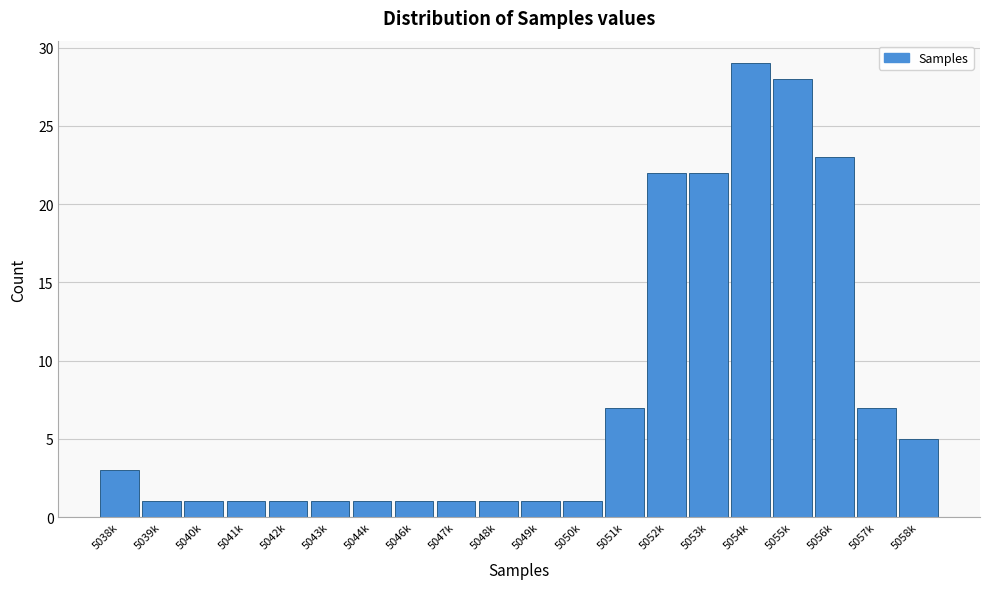

Reading left to right, extract all data points from this chart.

3	1	1	1	1	1	1	1	1	1	1	1	7	22	22	29	28	23	7	5